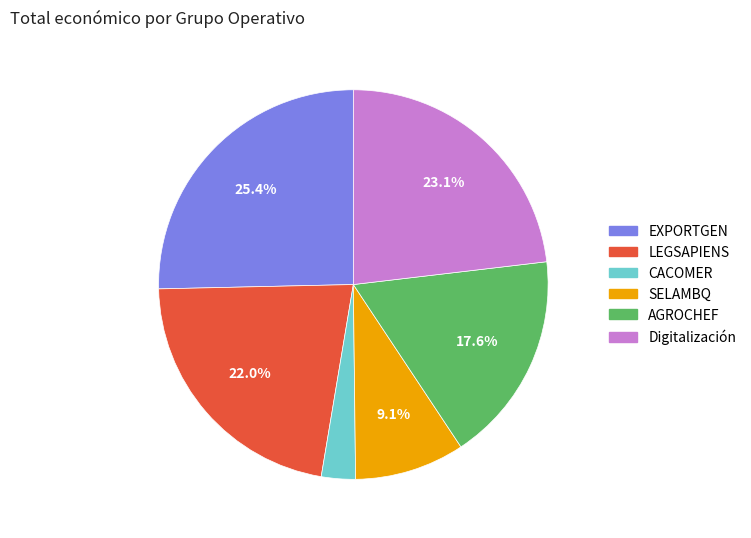

Which slice is the largest?

EXPORTGEN